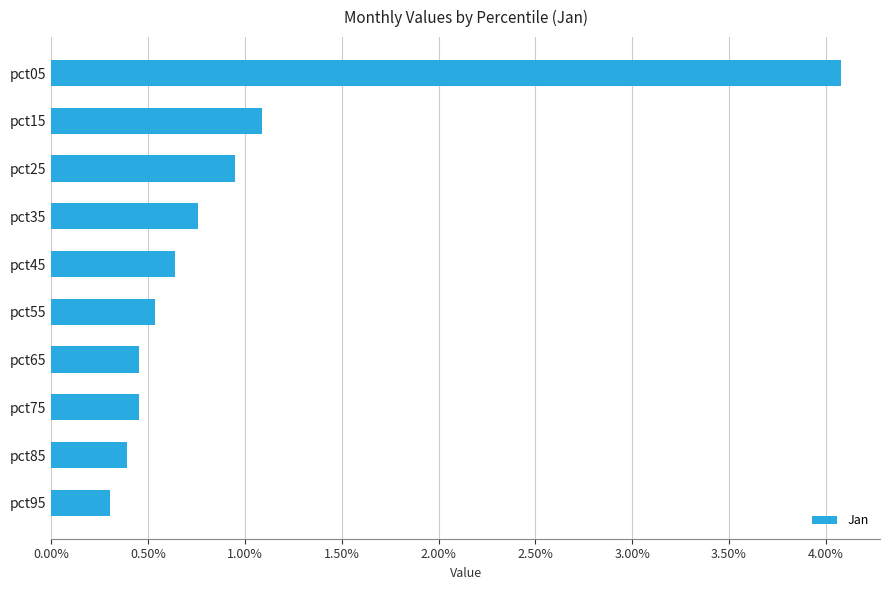

What is the difference between the values at pct35 and pct65?

0.3